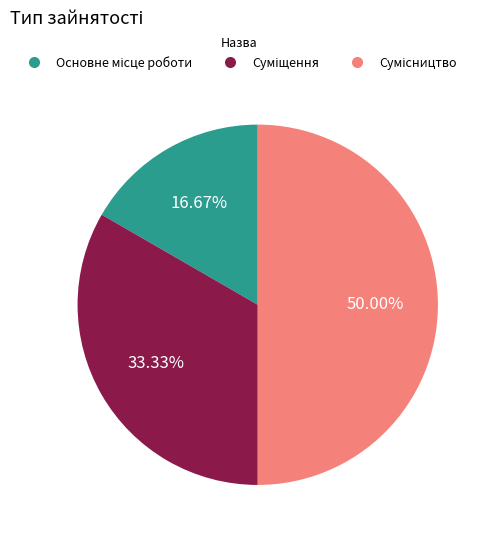

Rank the categories by value from lowest to highest.

Основне місце роботи, Суміщення, Сумісництво